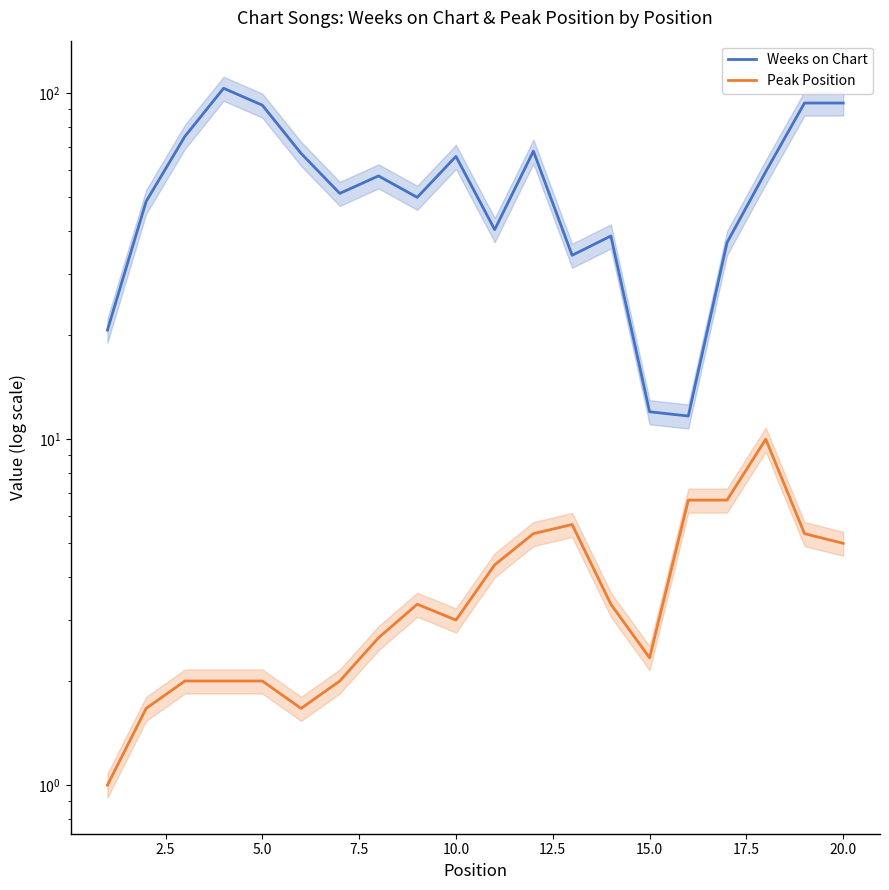

What is the difference between the second highest and minimum values in the Weeks on Chart series?

82.0